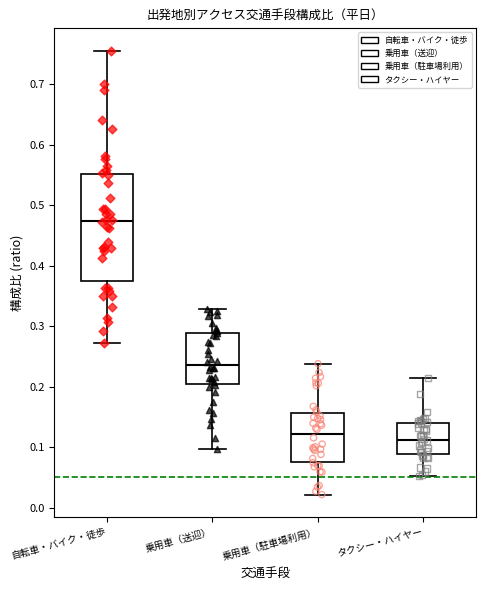

Reading left to right, read every box against the y-axis: the position of its median line, the range the box covers, and the ends of its whiskers. The values are not printed on the chart, so give them approximately, as read against the axis.

自転車・バイク・徒歩: median 0.47, box 0.38 to 0.55, whiskers 0.27 to 0.76
乗用車（送迎）: median 0.24, box 0.20 to 0.29, whiskers 0.10 to 0.33
乗用車（駐車場利用）: median 0.12, box 0.08 to 0.16, whiskers 0.02 to 0.24
タクシー・ハイヤー: median 0.11, box 0.09 to 0.14, whiskers 0.05 to 0.21